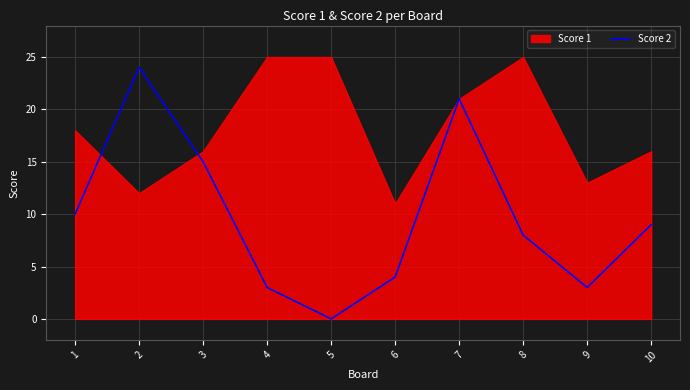

The value of Score 2 at 1 is 2. True or false?

False